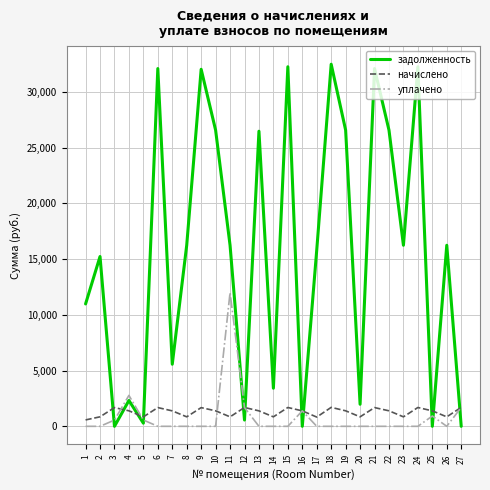

True or false: задолженность and начислено intersect in this chart.

True